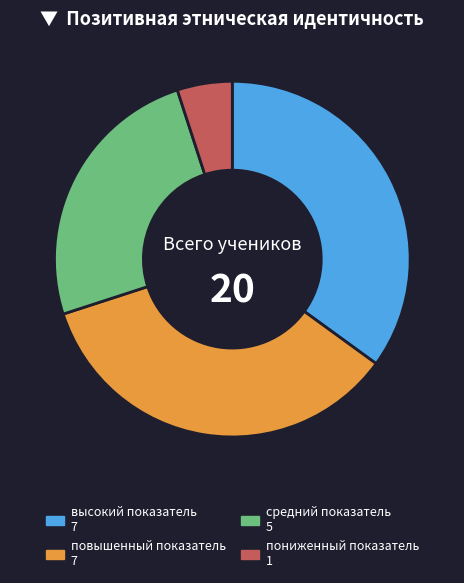

Is there a majority slice in this chart?

No